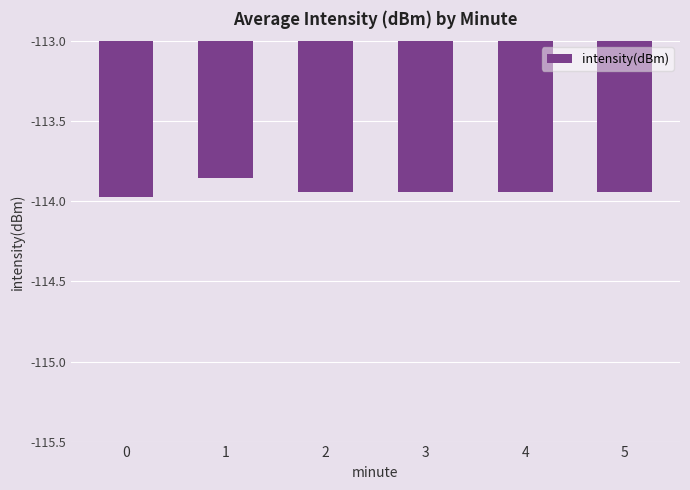

What is the difference between the maximum and minimum values?

0.1